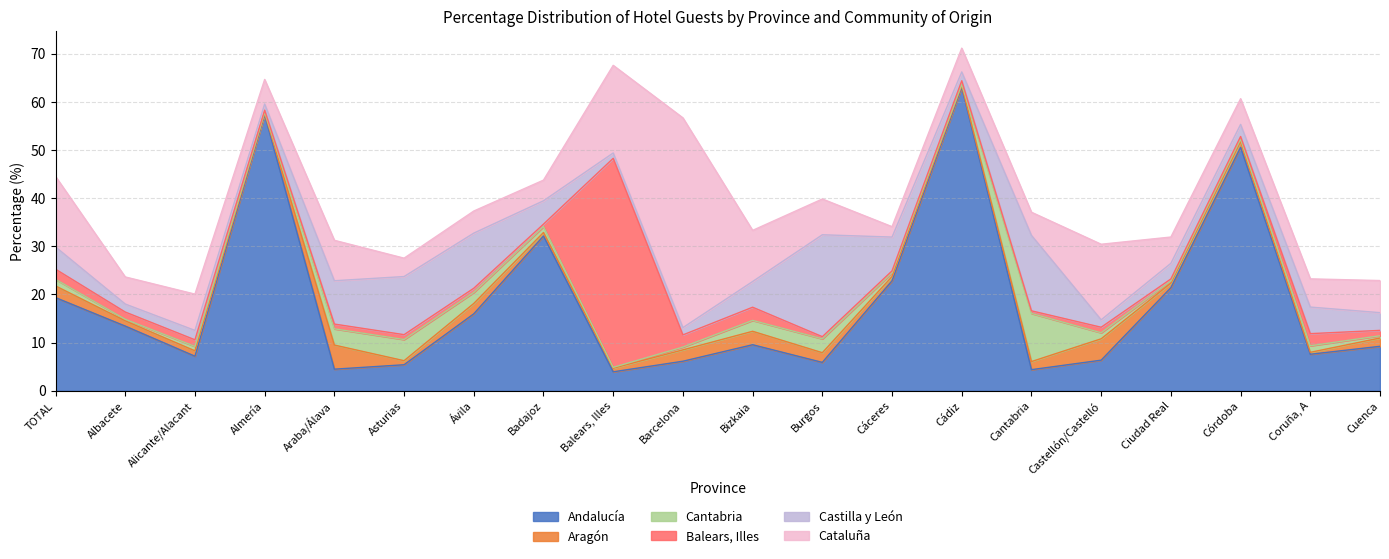

What position from the left is Burgos?

12